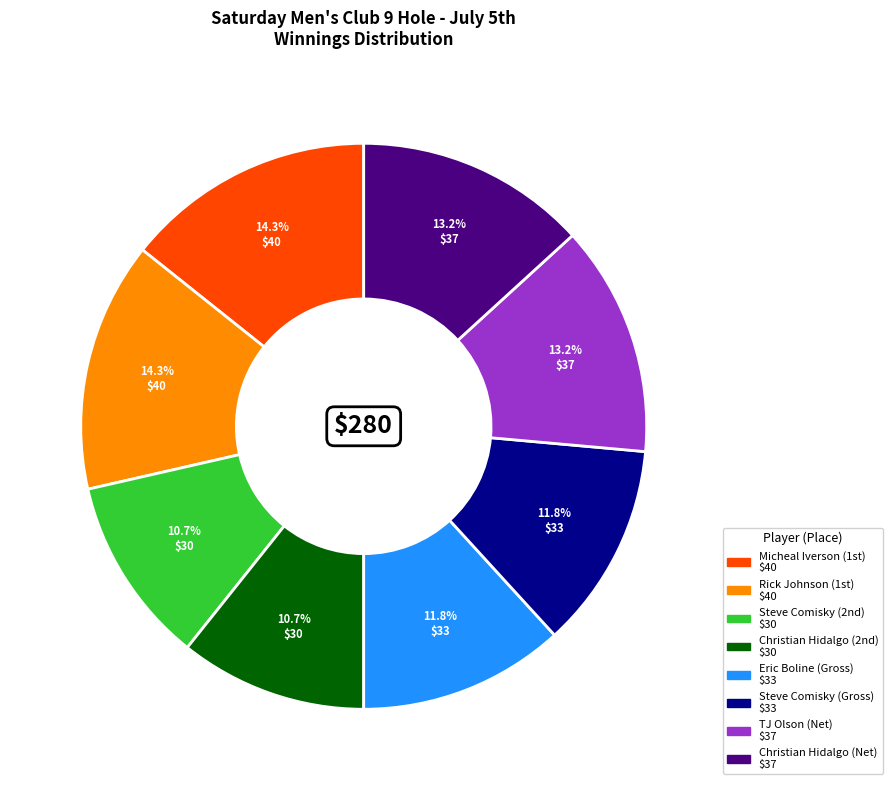

How many segments does this pie chart have?

8